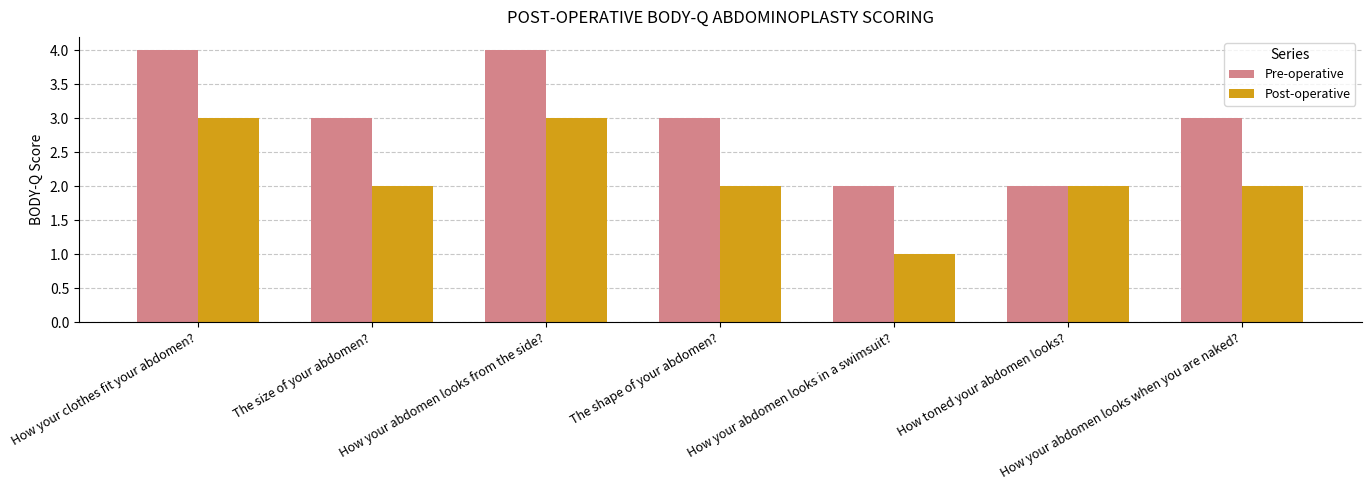

What is the maximum value for Post-operative?

3